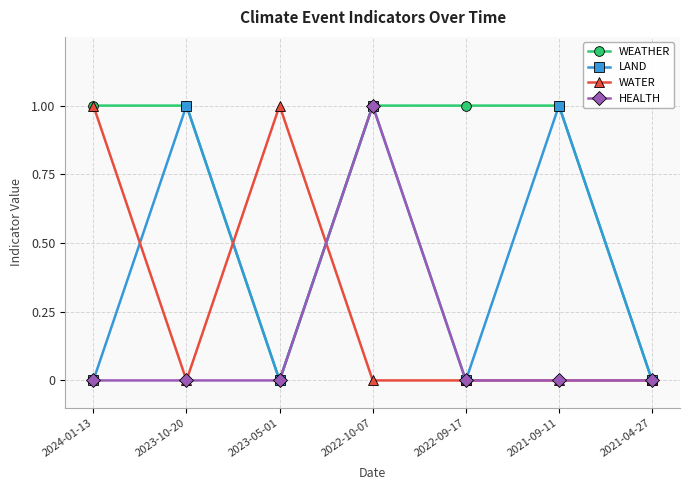

Reading right to left, extract all data points from this chart.

WEATHER: 0	1	1	1	0	1	1
LAND: 0	1	0	1	0	1	0
WATER: 0	0	0	0	1	0	1
HEALTH: 0	0	0	1	0	0	0